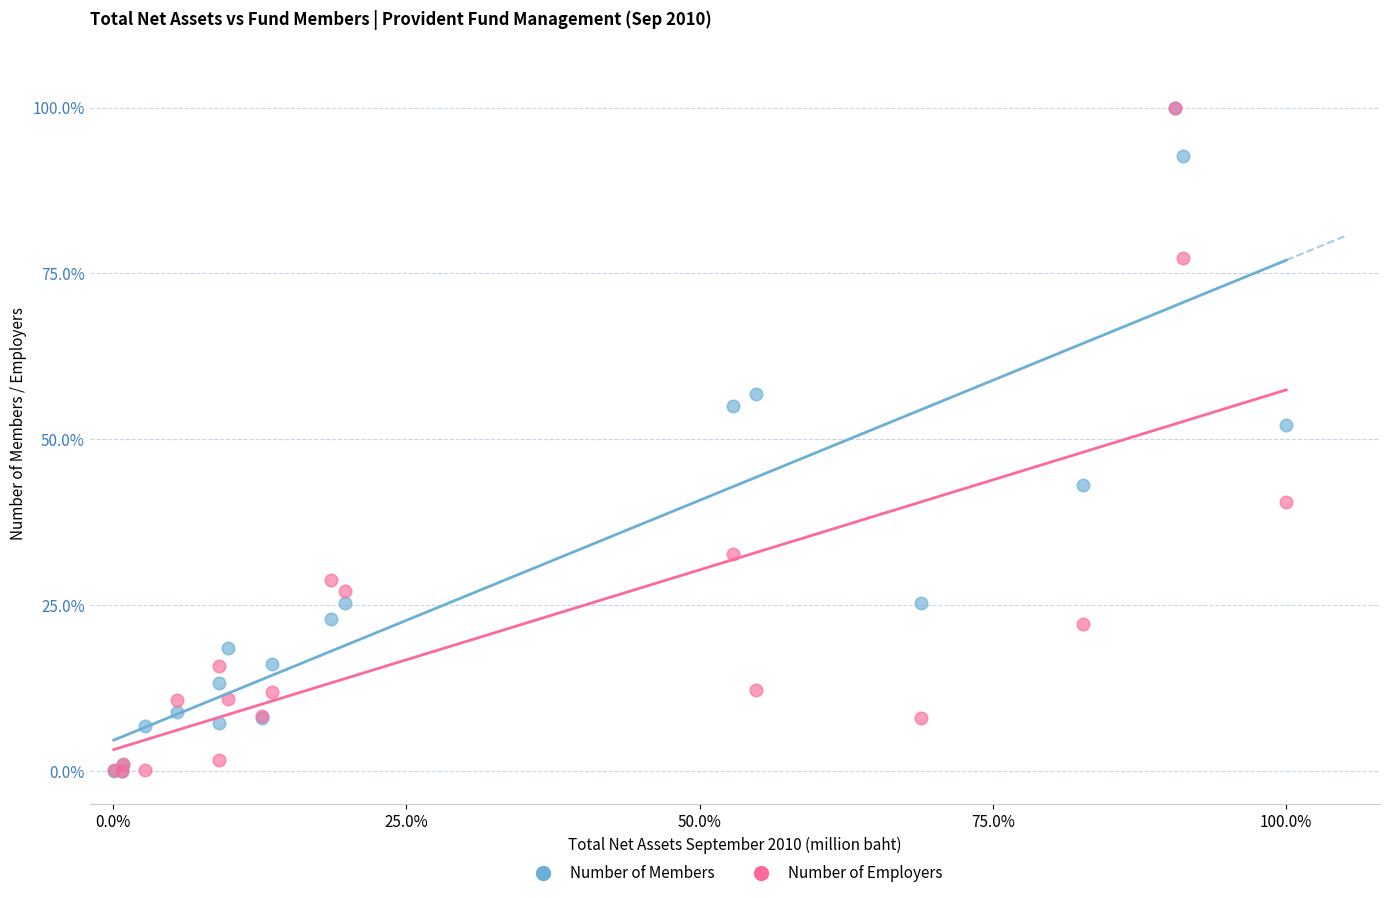

Across all series, what Y value is closest to 50?

52.2